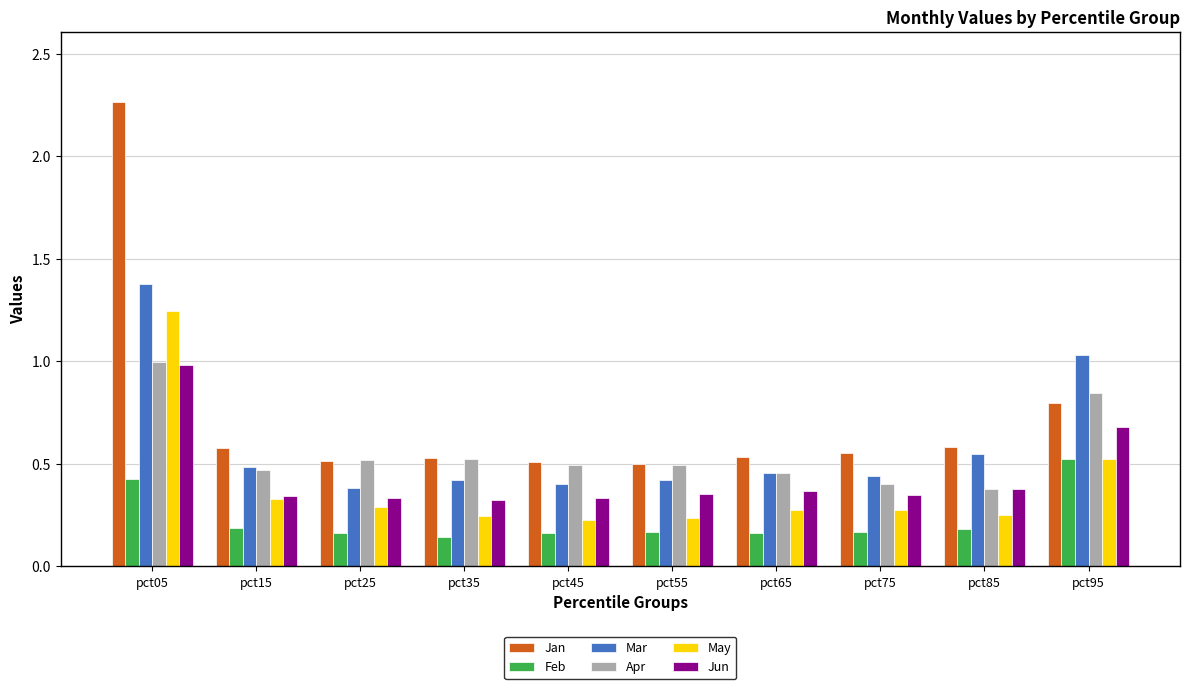

Which series has the largest total across all categories?

Jan